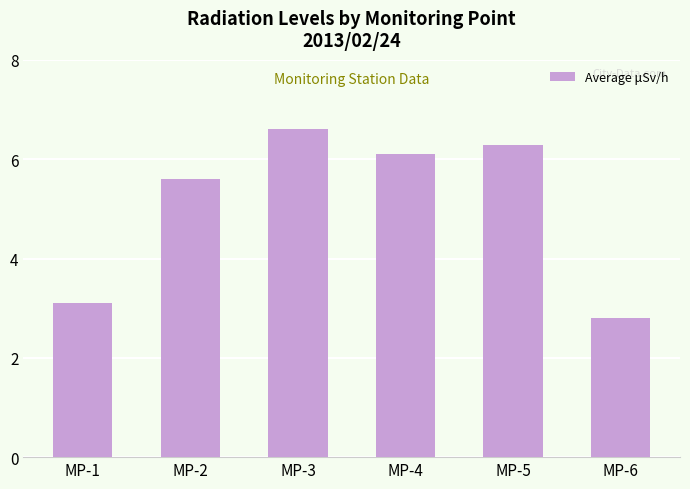

Rank the categories by value from lowest to highest.

MP-6, MP-1, MP-2, MP-4, MP-5, MP-3